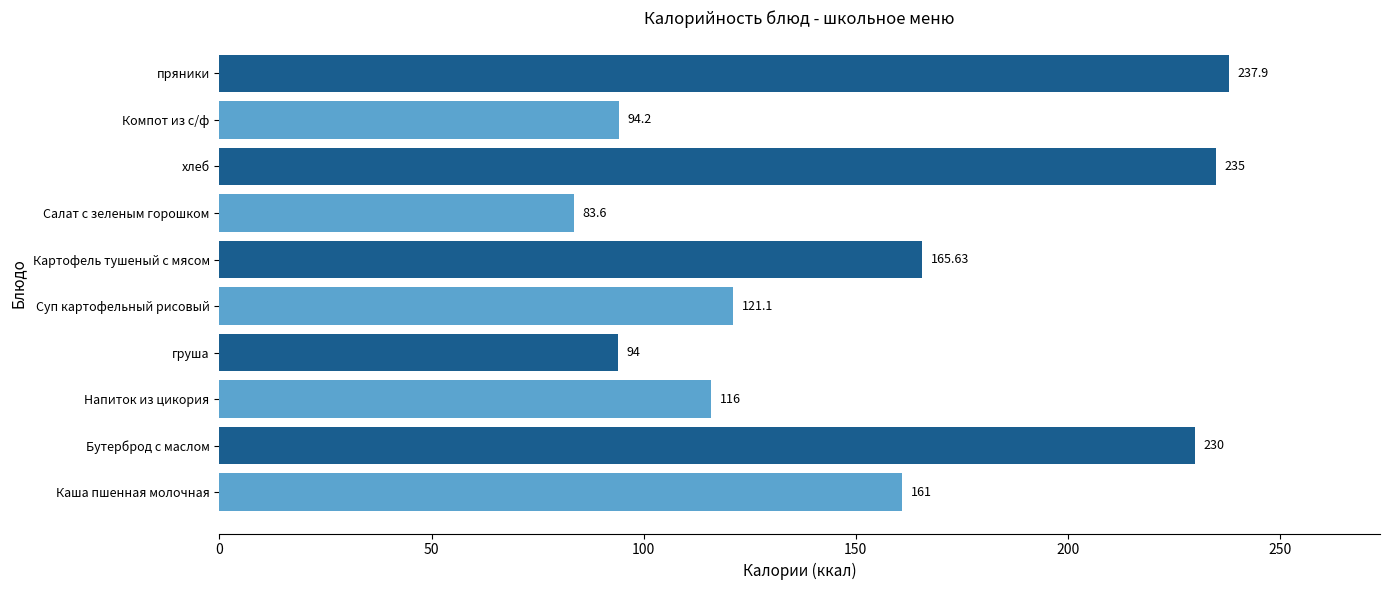

Which label corresponds to the smallest value in the chart?

Салат с зеленым горошком